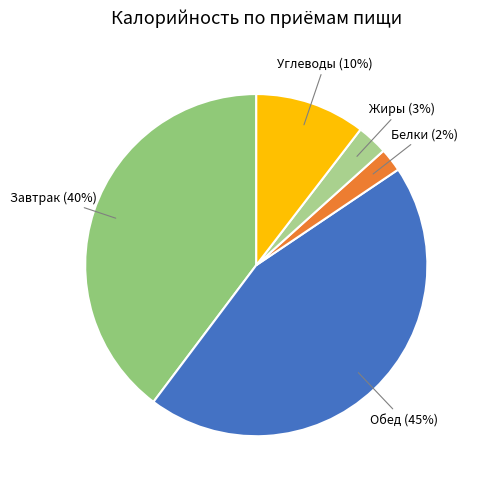

To the nearest percent, what is the average slice percentage?

20%